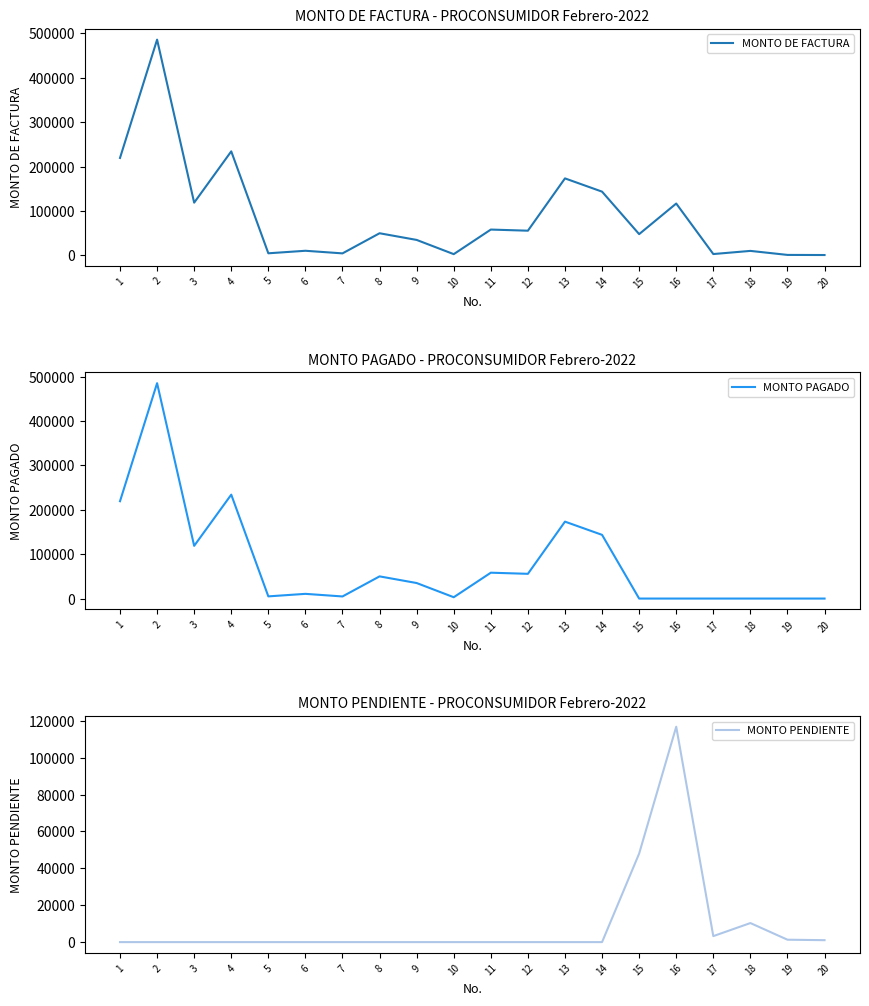

How many values in the MONTO DE FACTURA series exceed 50000?

9